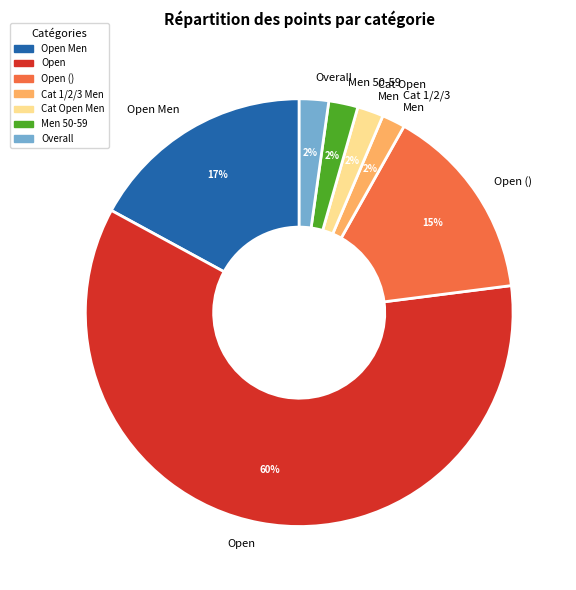

Count the number of slices in the pie.

7